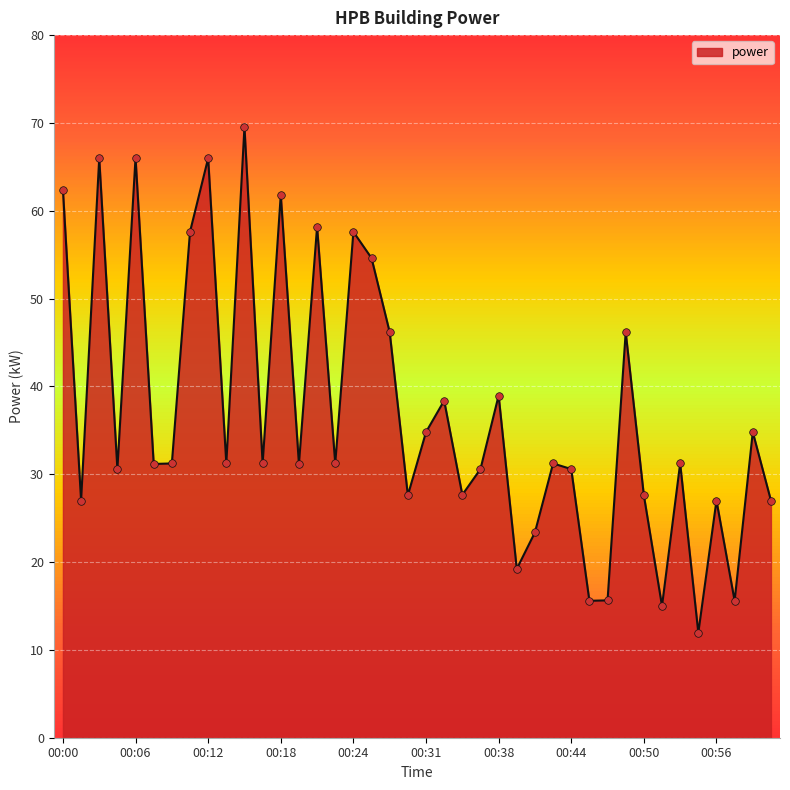

What is the difference between the maximum and minimum values?

57.6